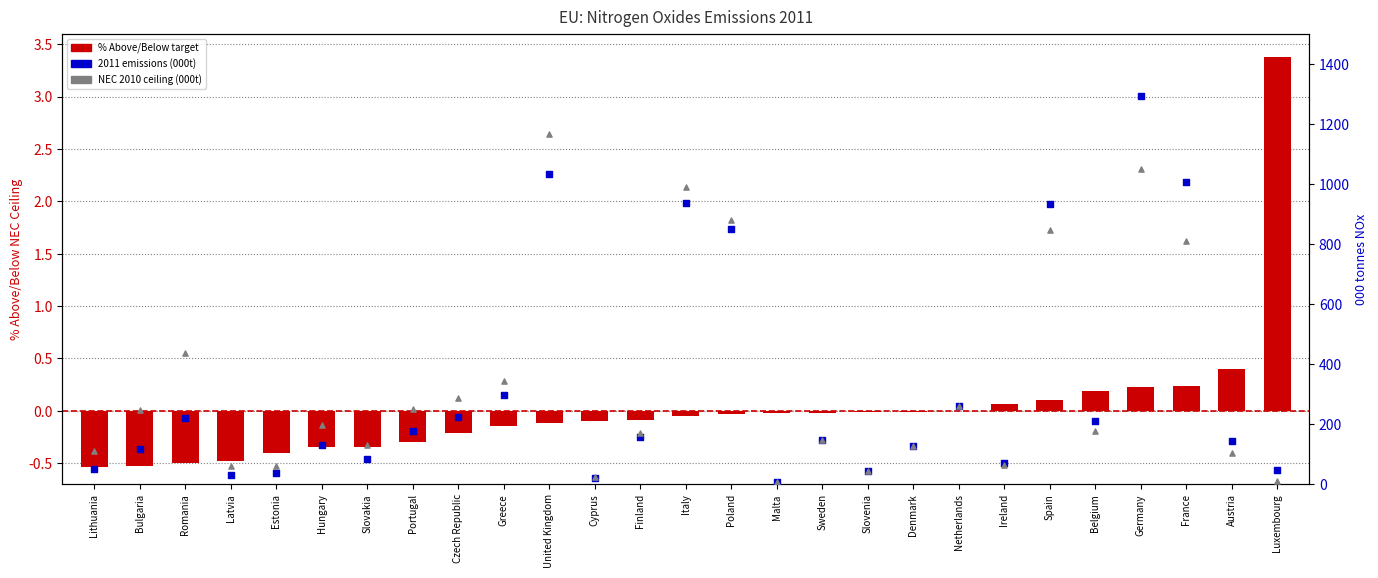

Which series contains the lowest Y value?

% Above/Below target